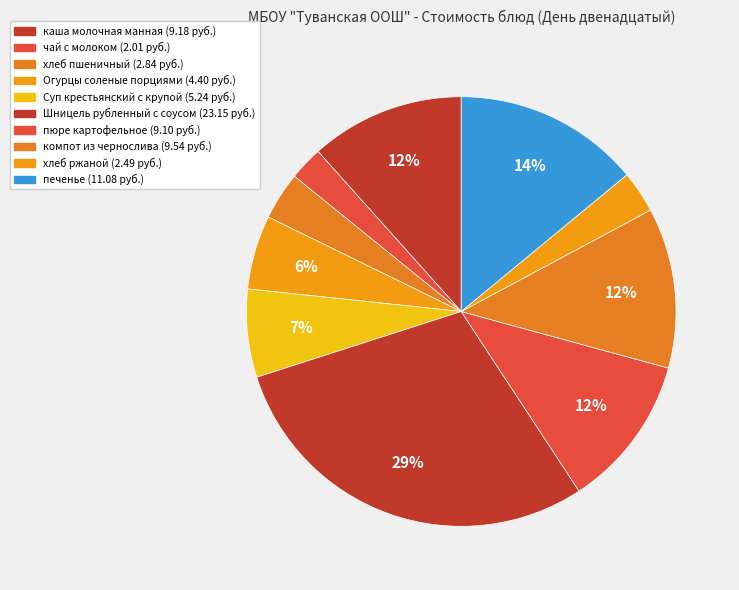

What is the largest slice in the pie chart?

Шницель рубленный с соусом